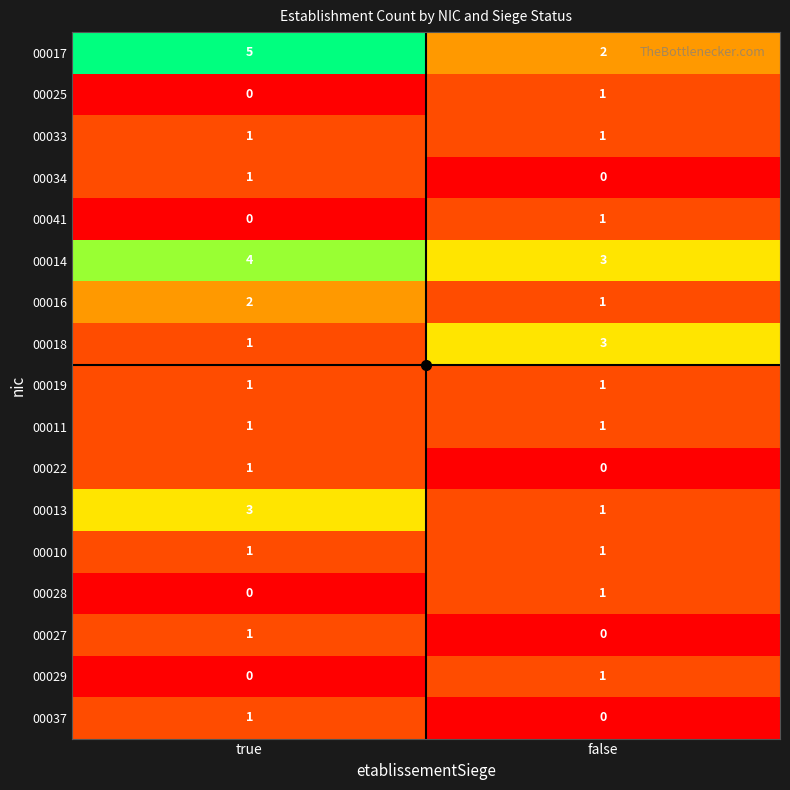

List the labels in order of 00034 value, largest first.

true, false